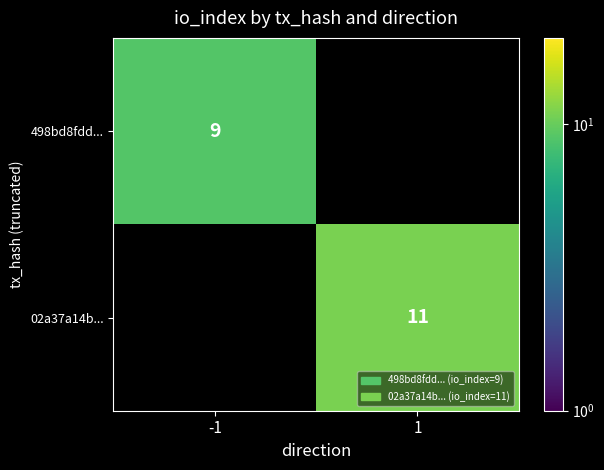

Is it true that 498bd8fdd... equals 15 at -1?

False